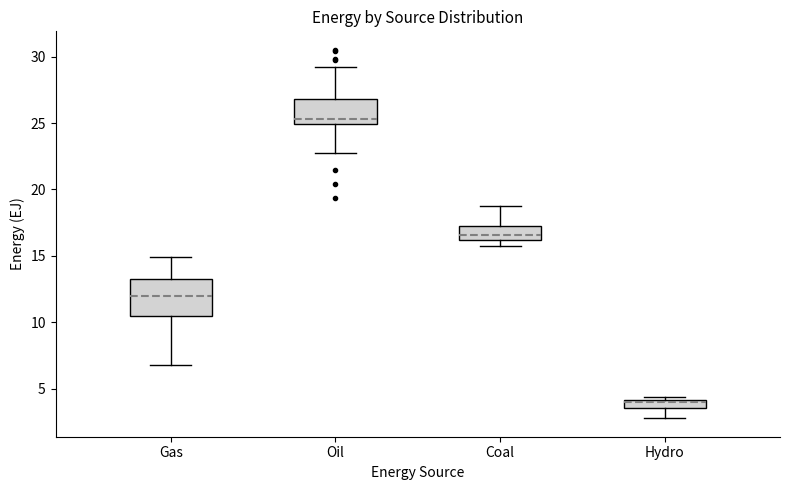

Where does the median line of the box for Gas sit on the y-axis? The values are not printed on the chart, so give them approximately, as read against the axis.

12.0